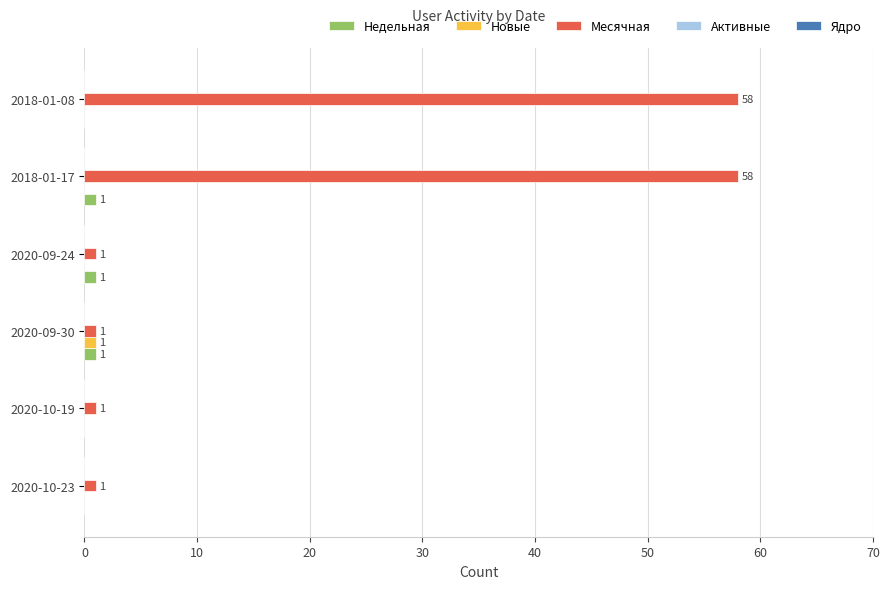

How many positive values does the Новые series have?

1